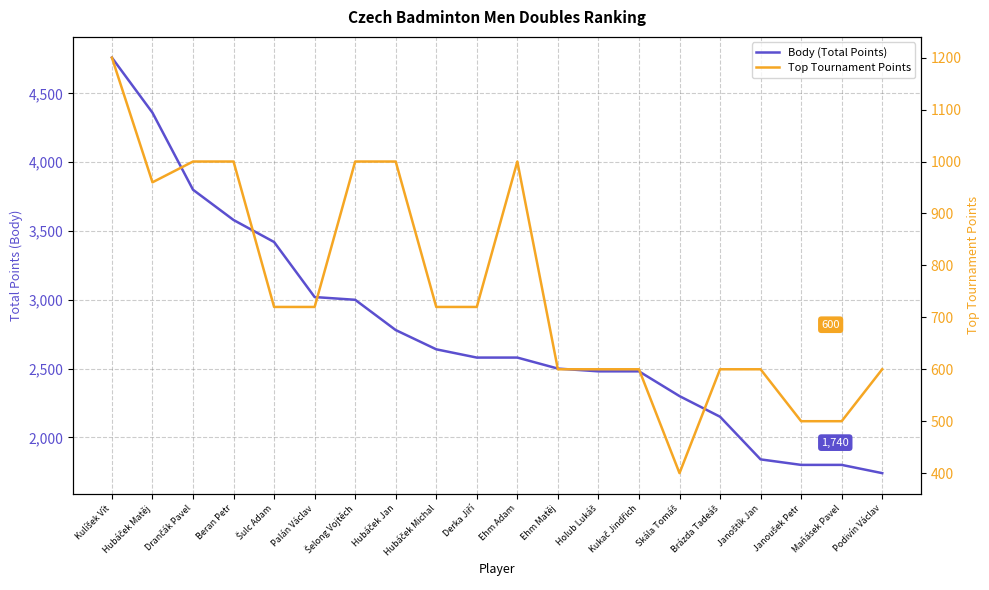

What position from the left is Holub Lukáš?

13